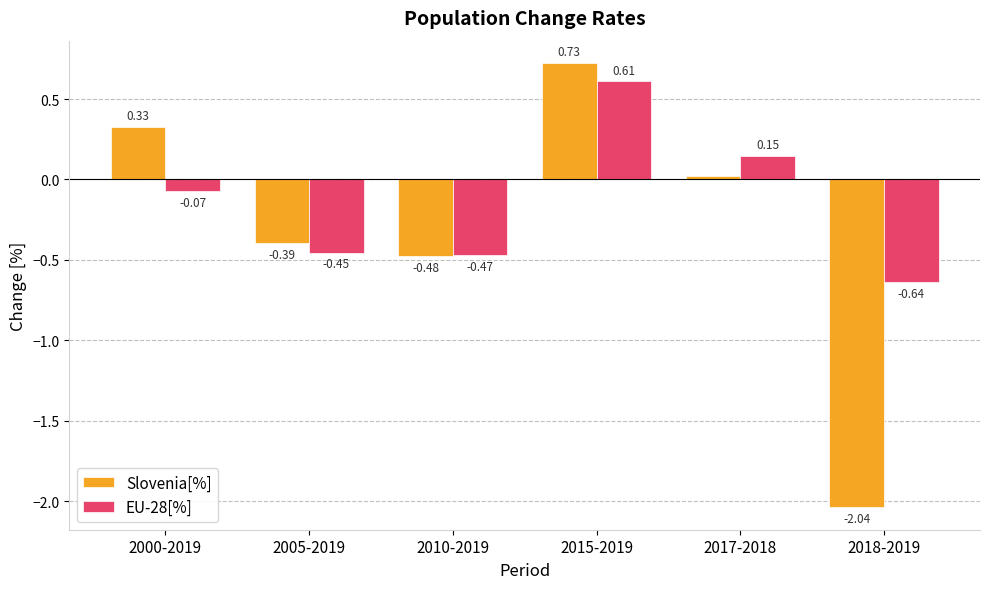

Which series has the largest range (max minus min)?

Slovenia[%]